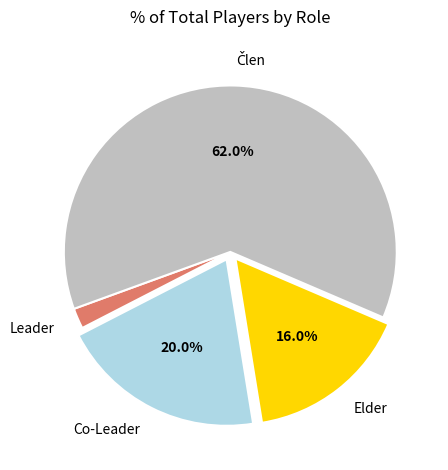

To the nearest percent, what is the average slice percentage?

25%